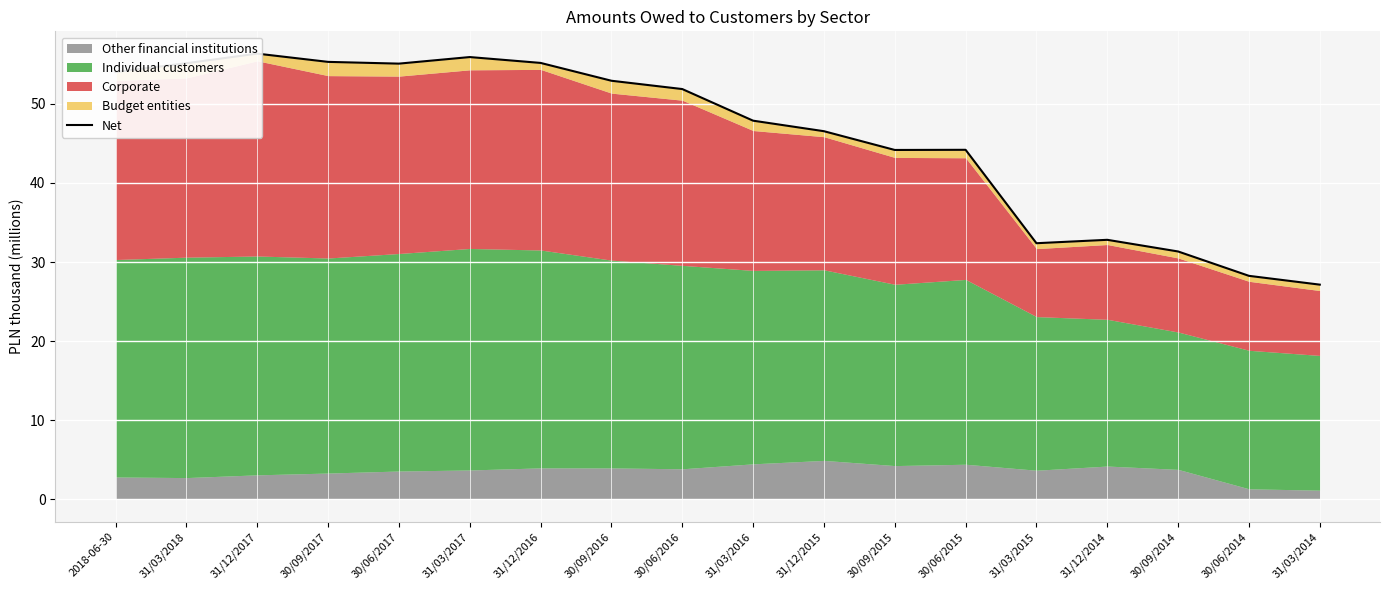

Read the value at 30/06/2015.

44.2